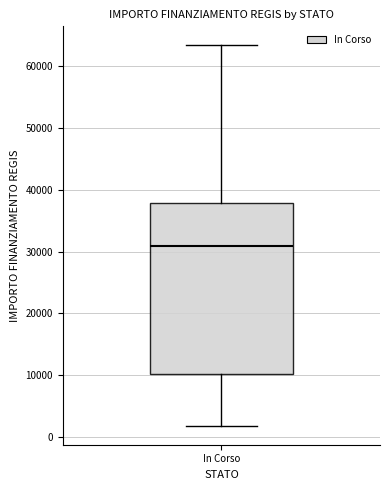

Transcribe this box plot: give where the median line is, the range the box spans, and where the two whiskers end, as read against the y-axis. The values are not printed on the chart, so give them approximately, as read against the axis.

median 31000, box 10000 to 38000, whiskers 2000 to 63000